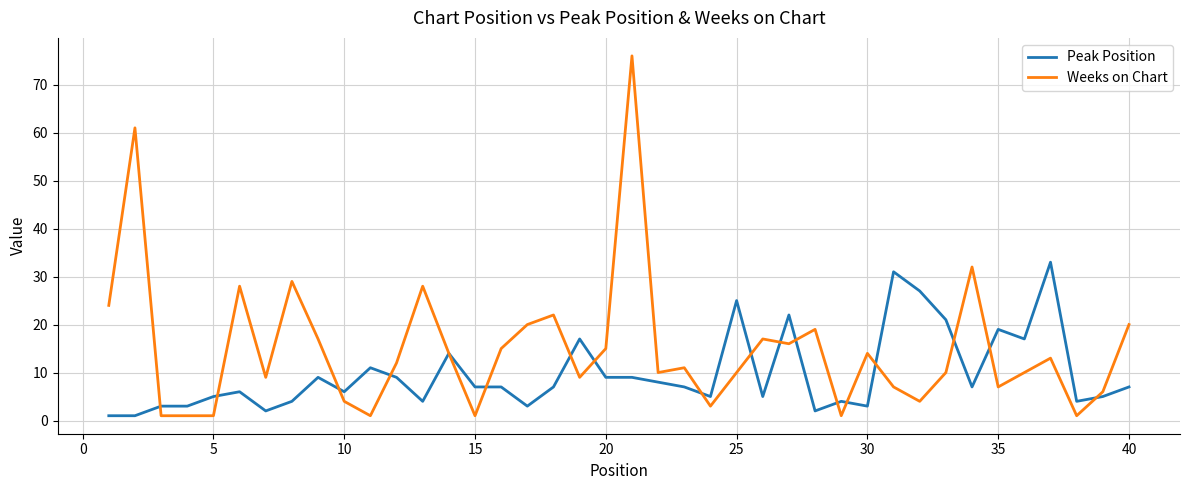

Reading left to right, extract all data points from this chart.

Peak Position: 1	1	3	3	5	6	2	4	9	6	11	9	4	14	7	7	3	7	17	9	9	8	7	5	25	5	22	2	4	3	31	27	21	7	19	17	33	4	5	7
Weeks on Chart: 24	61	1	1	1	28	9	29	17	4	1	12	28	14	1	15	20	22	9	15	76	10	11	3	10	17	16	19	1	14	7	4	10	32	7	10	13	1	6	20